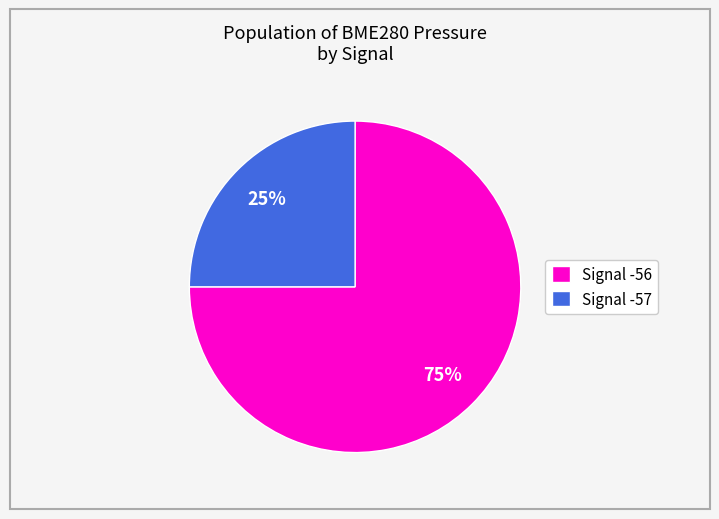

Rank the categories by value from lowest to highest.

Signal -57, Signal -56